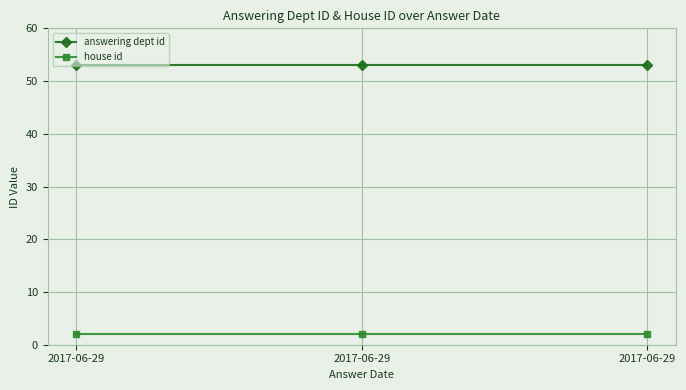

What is the average value of the house id series?

2